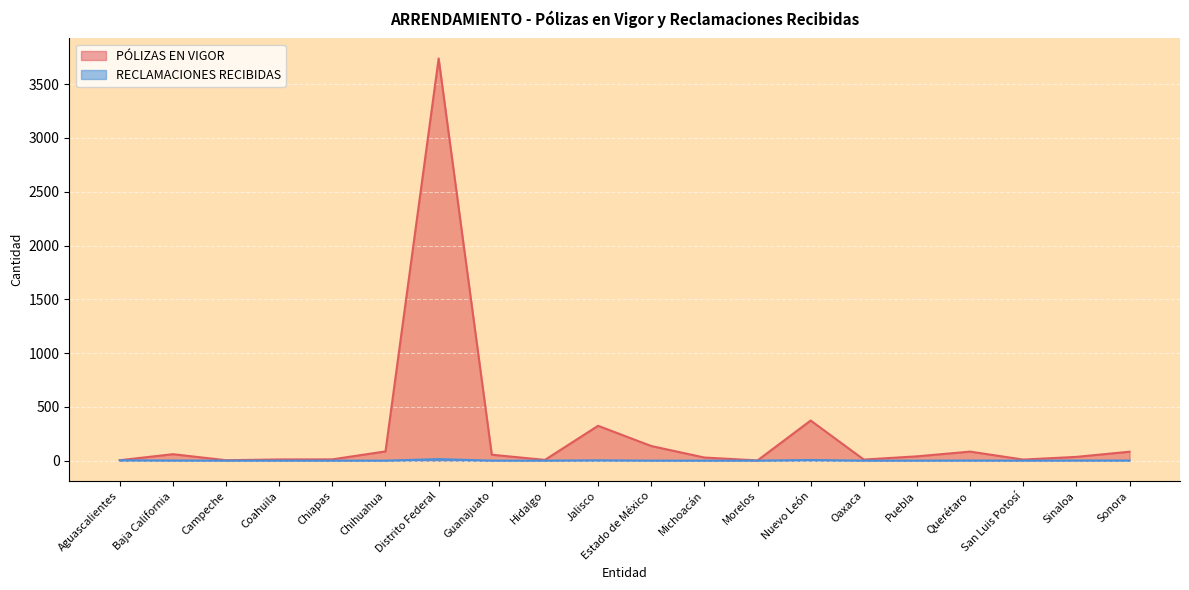

The PÓLIZAS EN VIGOR series shows 58 at Sinaloa. True or false?

False